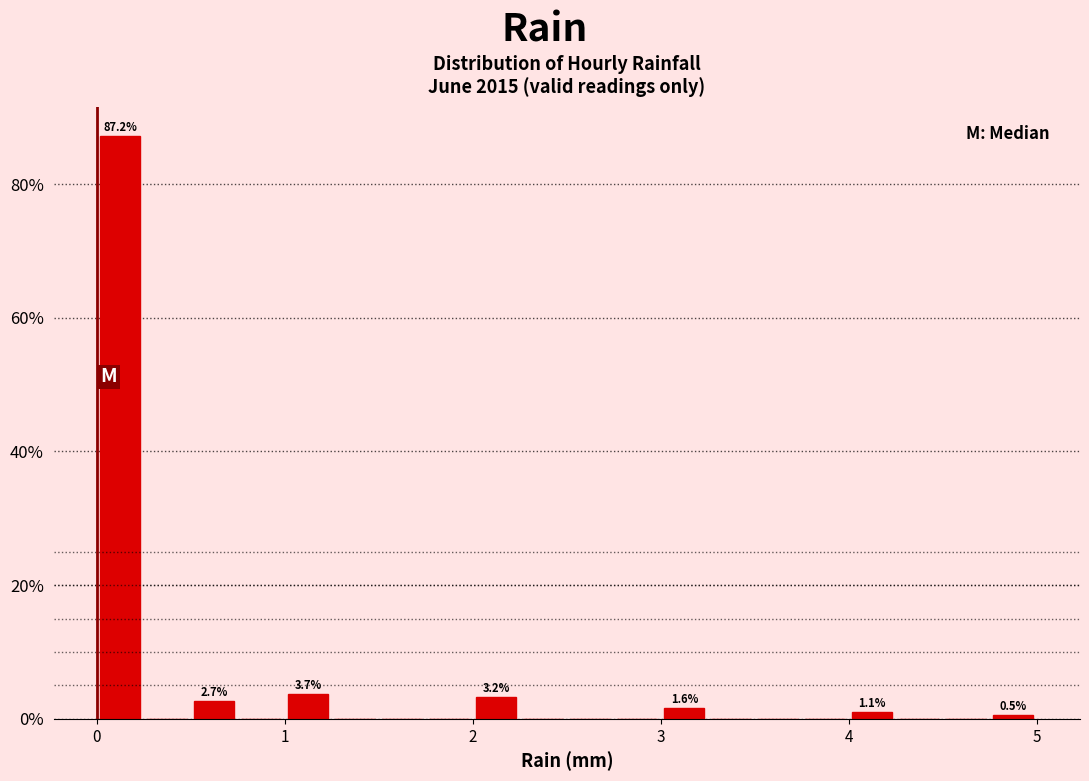

Read against the x-axis, roughly where is the centre of the tallest bar?

0.1